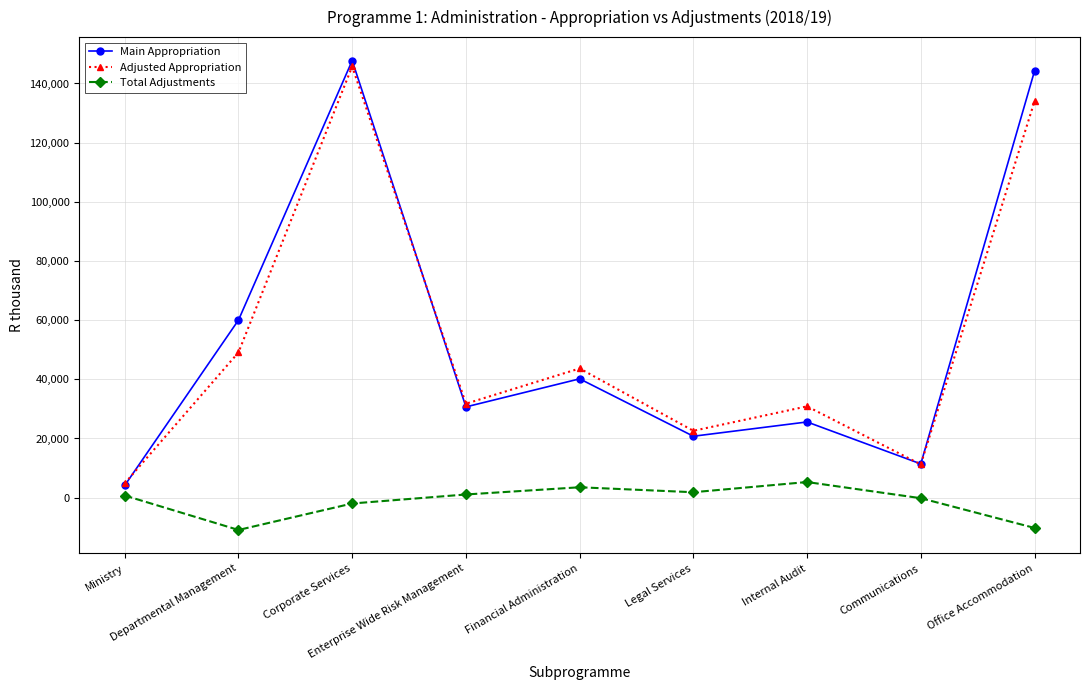

What is the smallest value displayed?

-10924